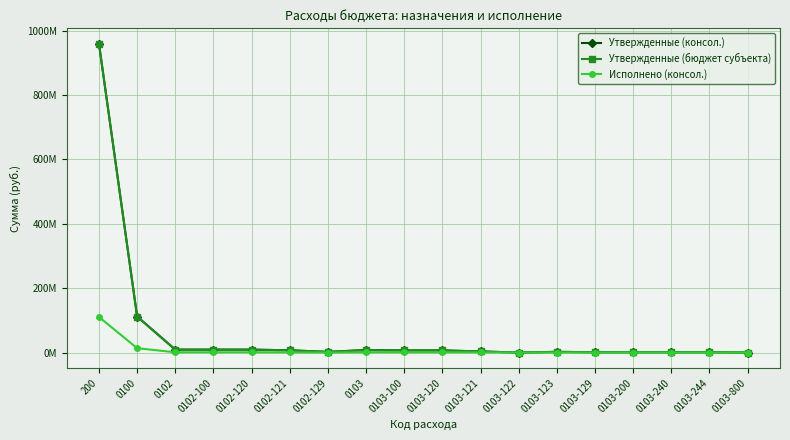

How many values in the Исполнено (консол.) series exceed 711209?

9